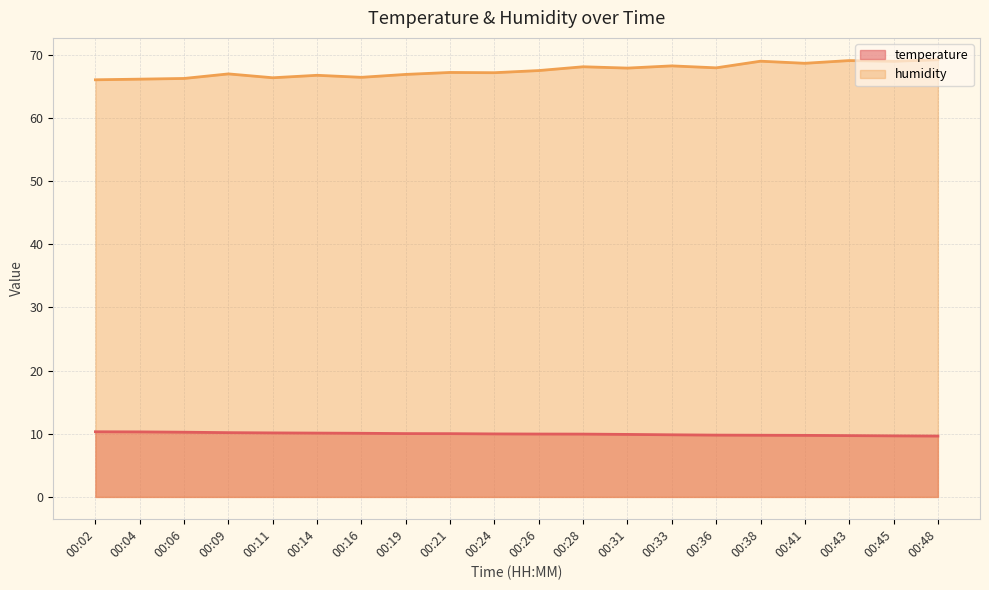

Rank the categories by humidity value from lowest to highest.

00:02, 00:04, 00:06, 00:11, 00:16, 00:14, 00:19, 00:09, 00:24, 00:21, 00:26, 00:31, 00:36, 00:28, 00:33, 00:41, 00:45, 00:38, 00:43, 00:48